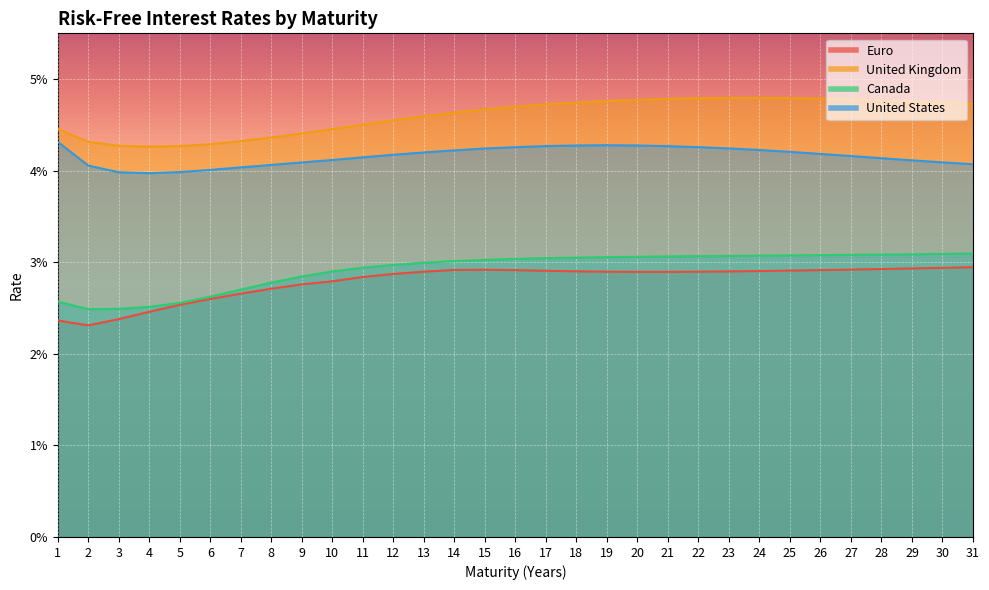

Where is the first local minimum for United Kingdom?

4